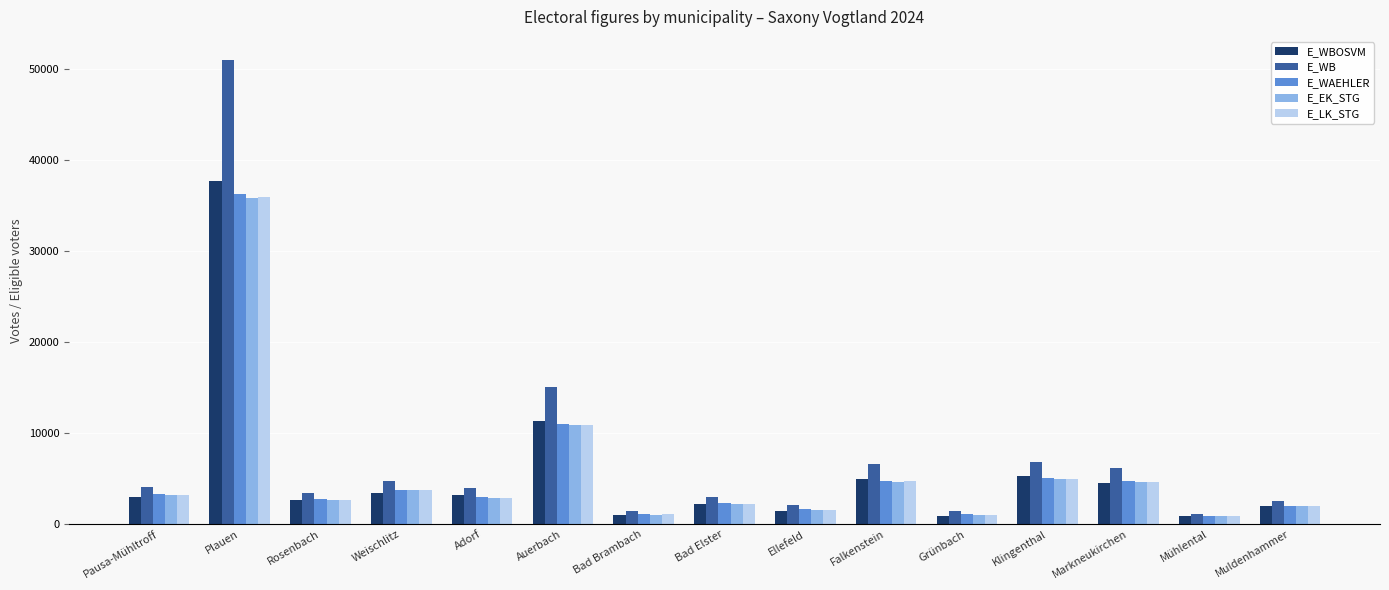

True or false: E_EK_STG has a value of 4630 at Markneukirchen.

True